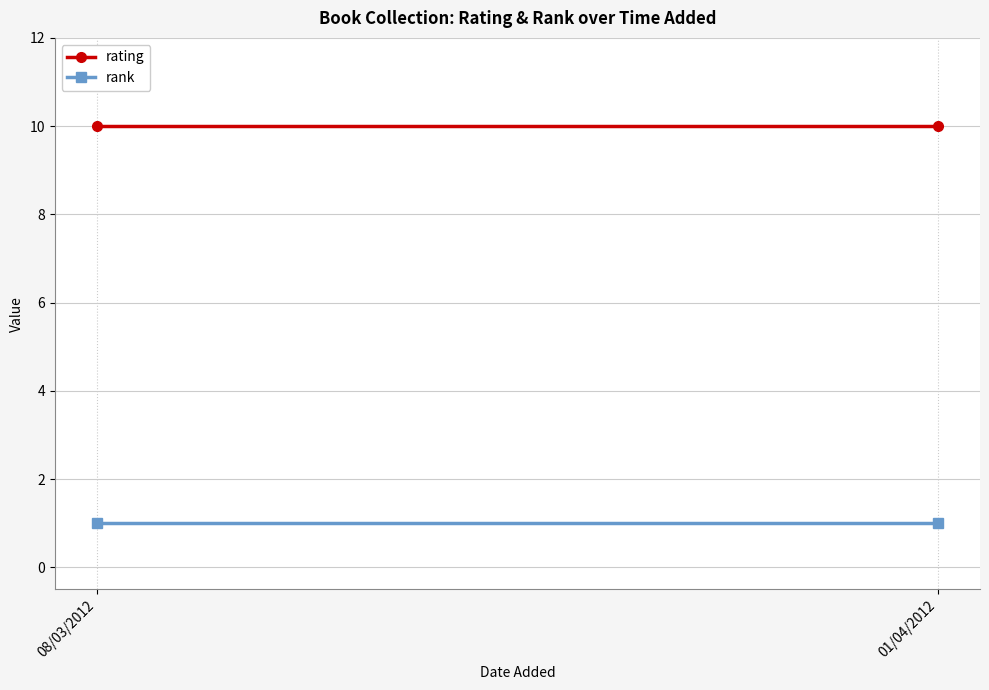

At 08/03/2012, list the series in order from smallest to largest.

rank, rating